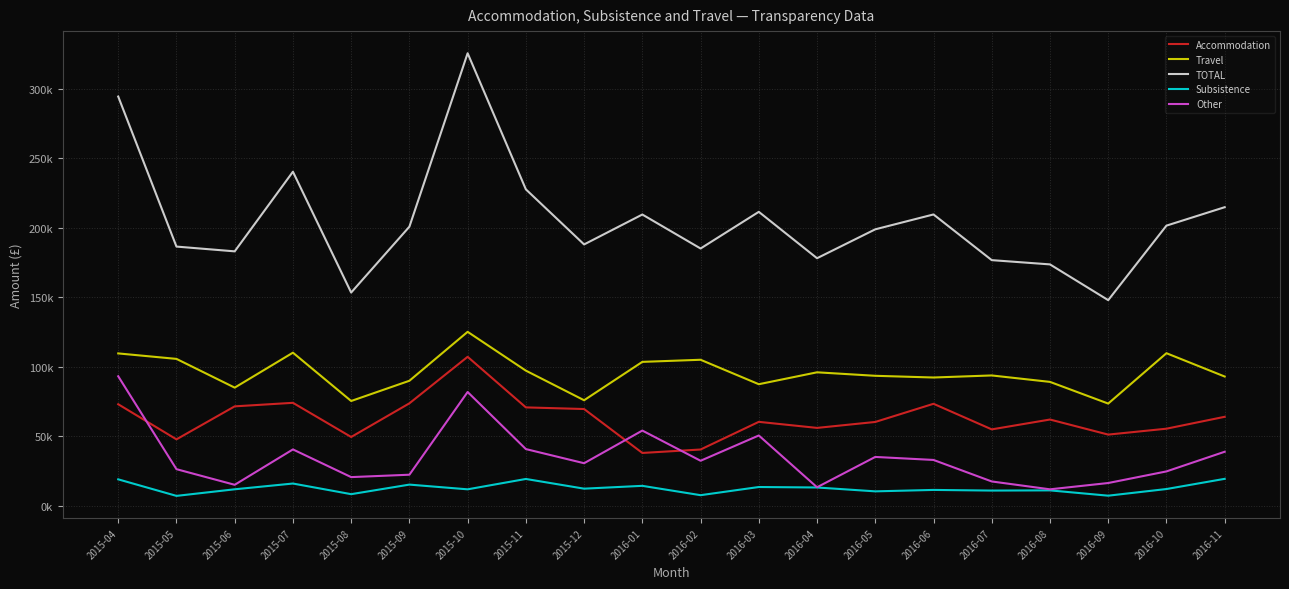

What are all the series names shown in the legend?

Accommodation, Travel, TOTAL, Subsistence, Other